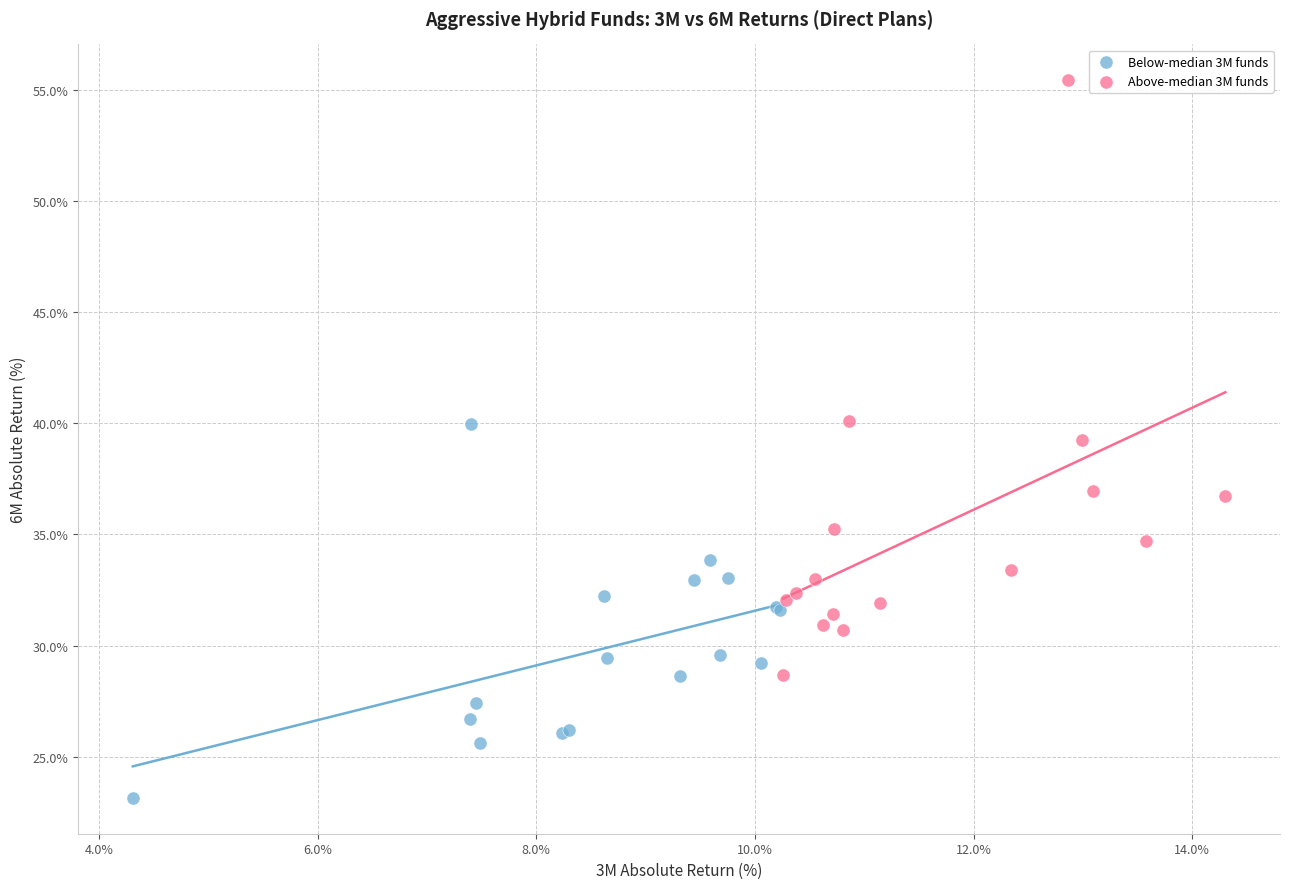

Which series reaches the maximum Y coordinate?

Above-median 3M funds